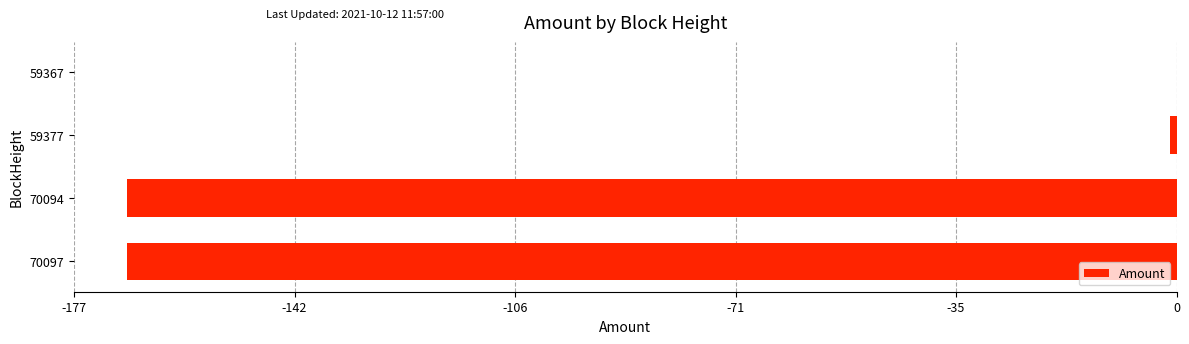

Reading top to bottom, extract all data points from this chart.

59367=0.0	59377=-1.0	70094=-168.7	70097=-168.7